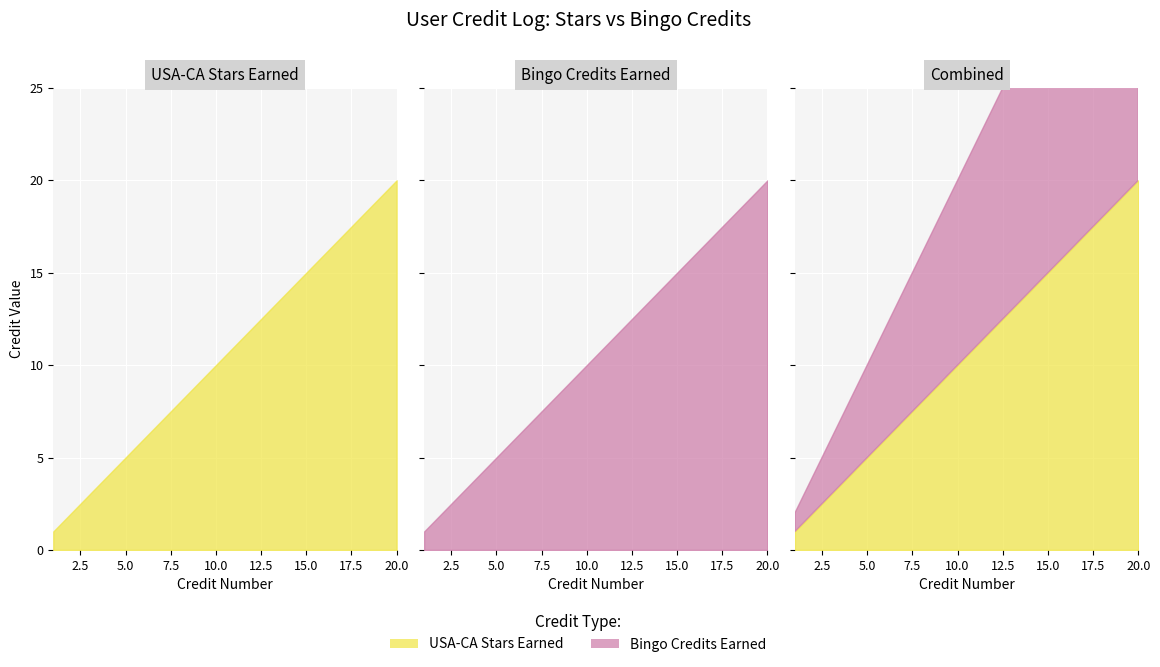

What is the sum of all USA-CA Stars Earned values?

210